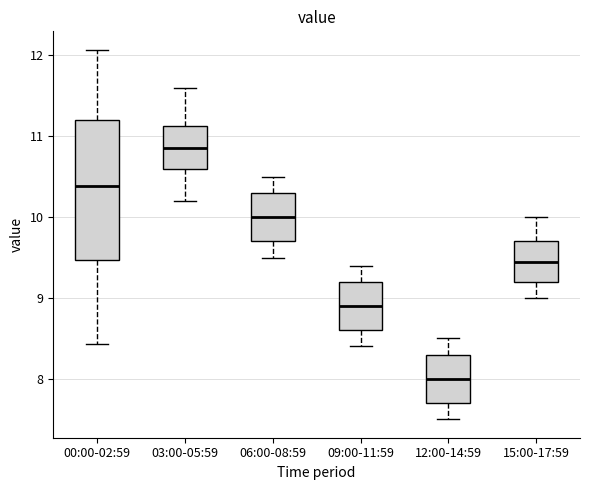

Where is the lower edge of the box for 03:00-05:59 on the y-axis? The values are not printed on the chart, so give them approximately, as read against the axis.

10.6